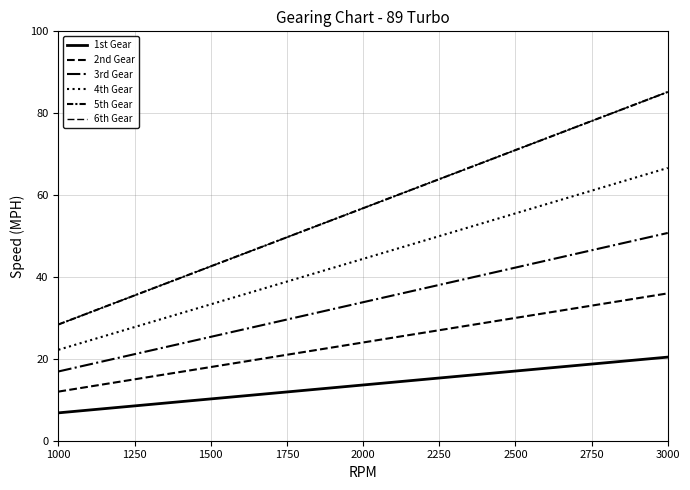

What is the smallest value displayed?

6.8